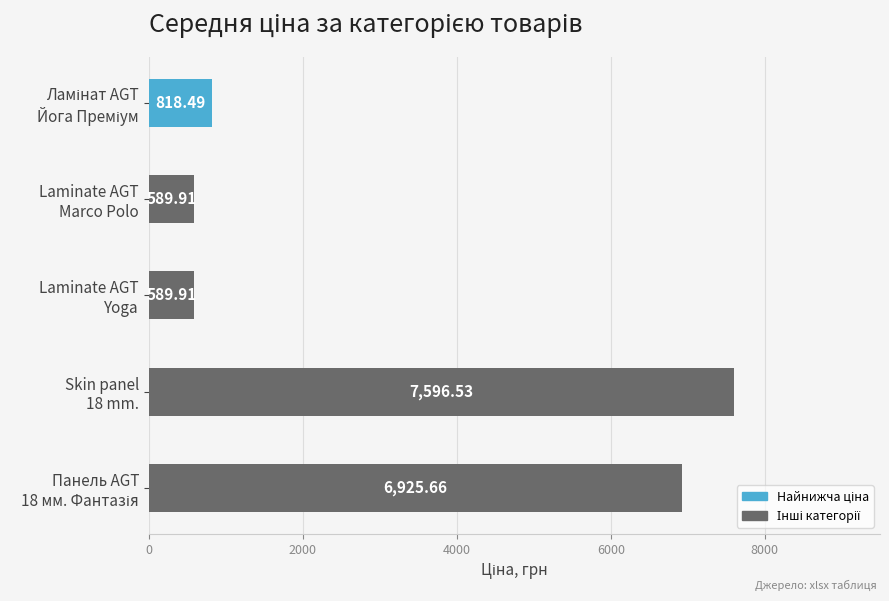

How many values exceed 818?

3